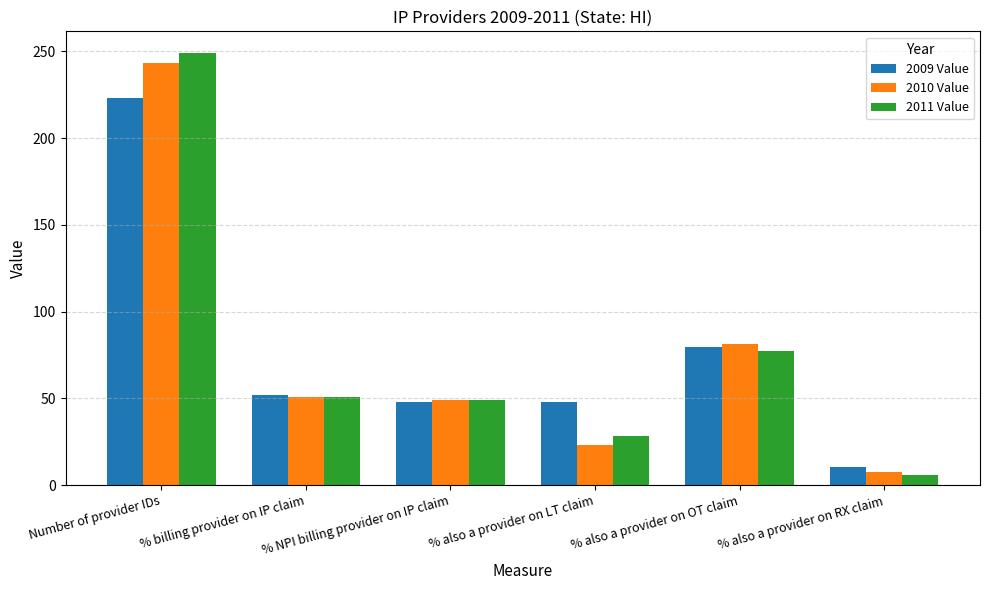

How many values in the 2011 Value series exceed 51?

3